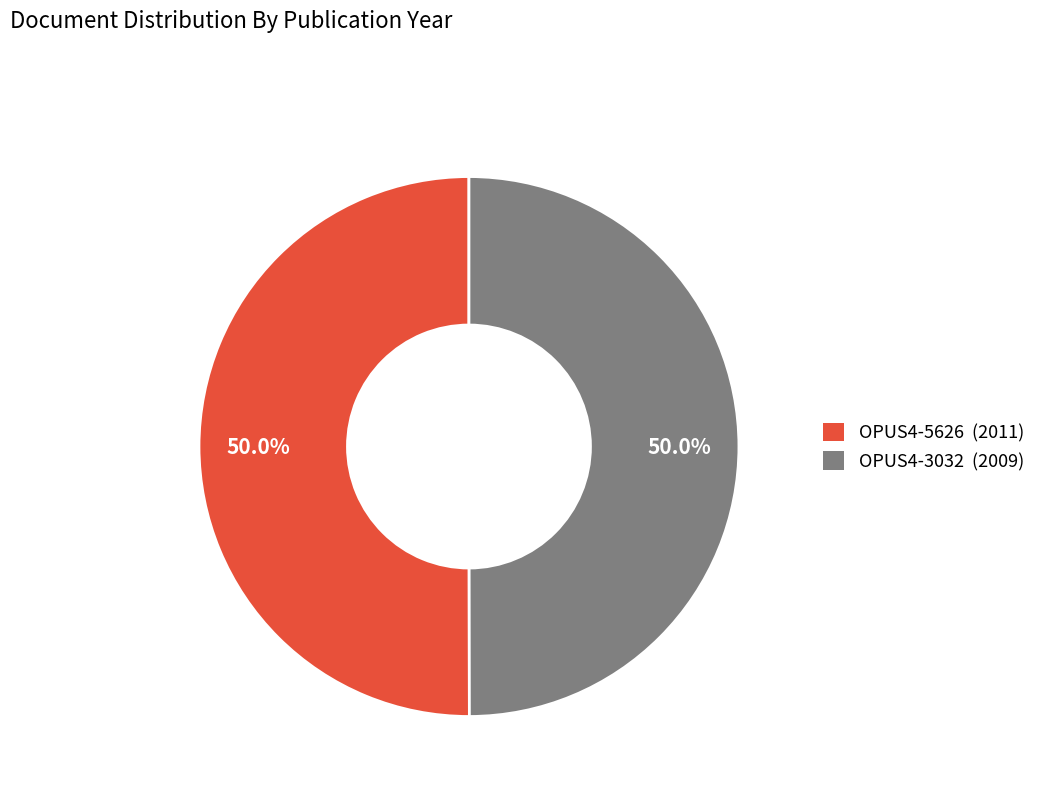

What is the ratio of the value at OPUS4-3032 to the value at OPUS4-5626?

1.0